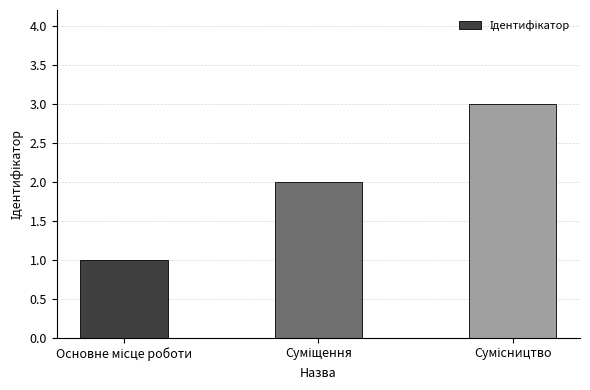

What is the sum of all values?

6